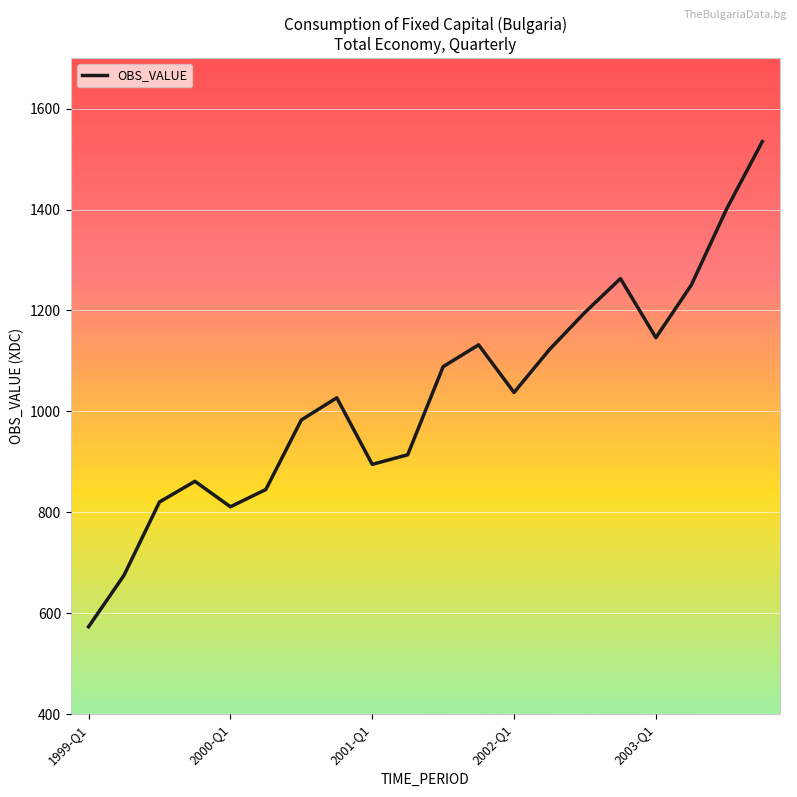

What is the smallest value displayed?

573.1